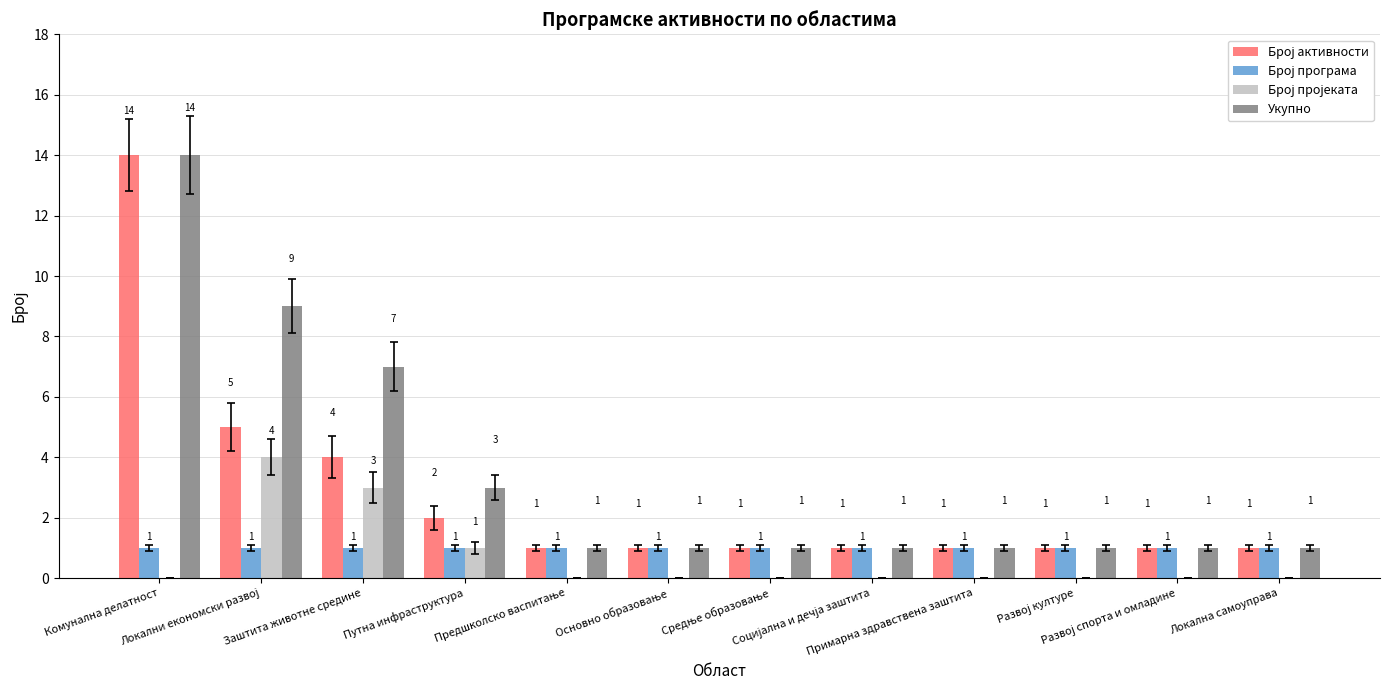

Which series has the largest total across all categories?

Укупно